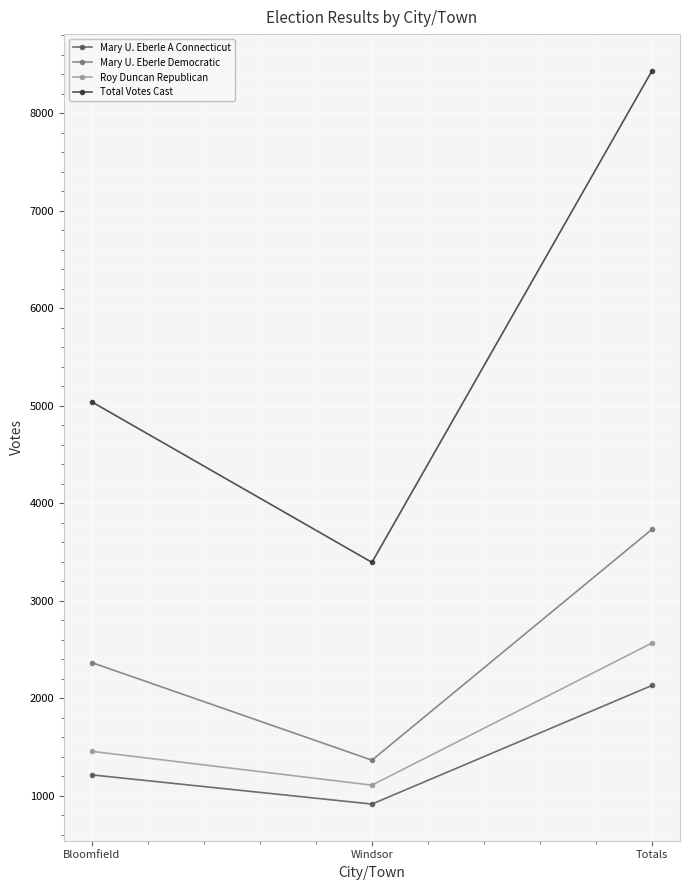

What is the difference between the maximum and minimum values in the Total Votes Cast series?

5040